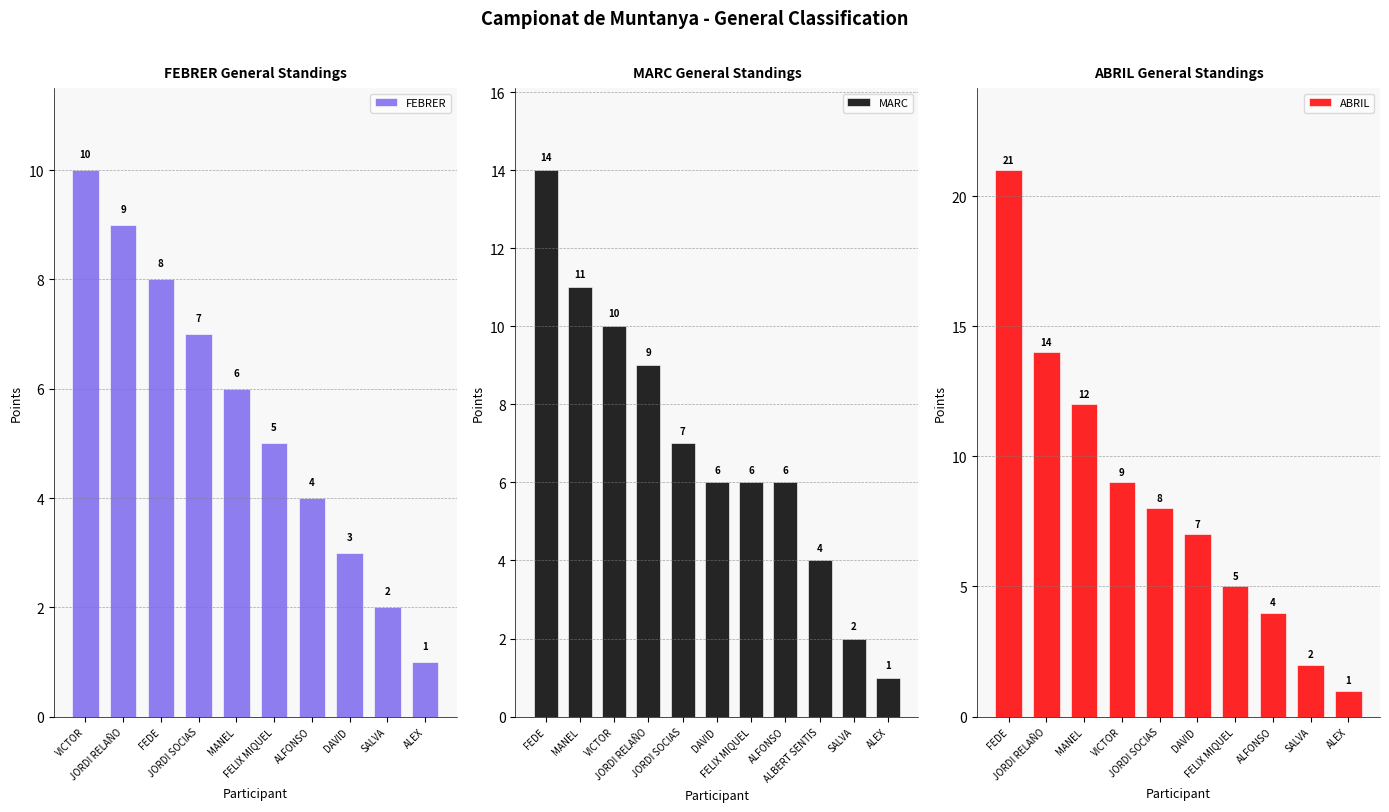

True or false: the data shows 10 at VICTOR.

True